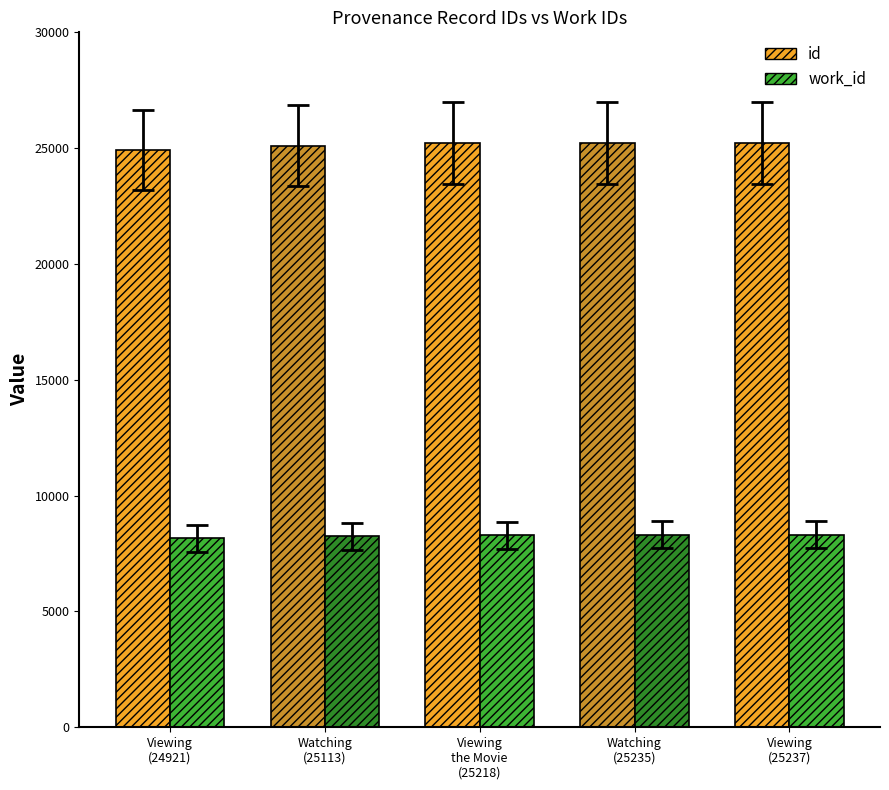

At Viewing the Movie, list the series in order from smallest to largest.

work_id, id